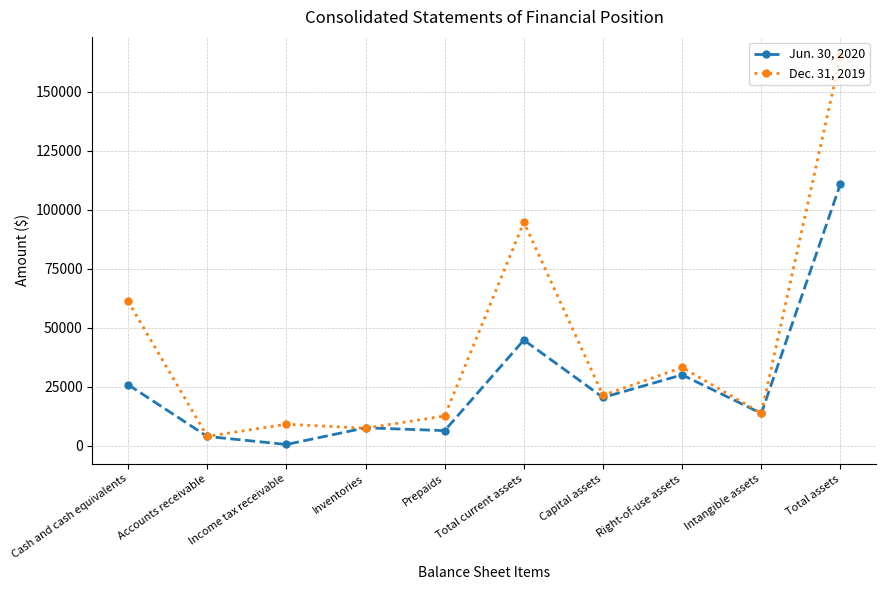

How many categories are shown in the chart?

10